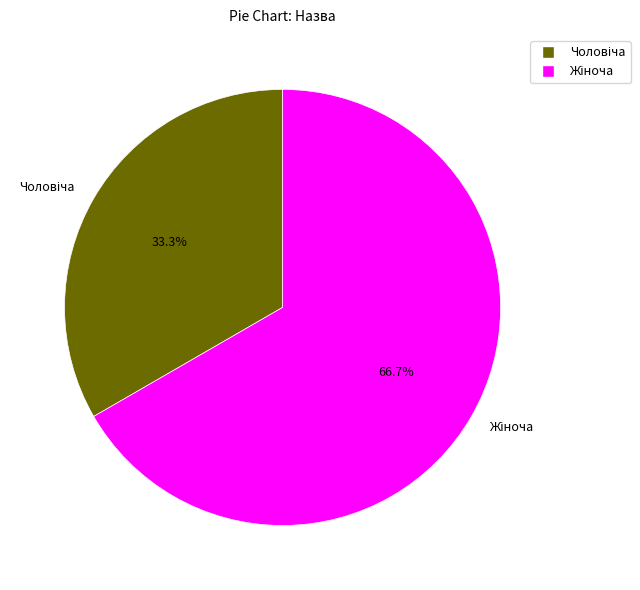

Is there a majority slice in this chart?

Yes